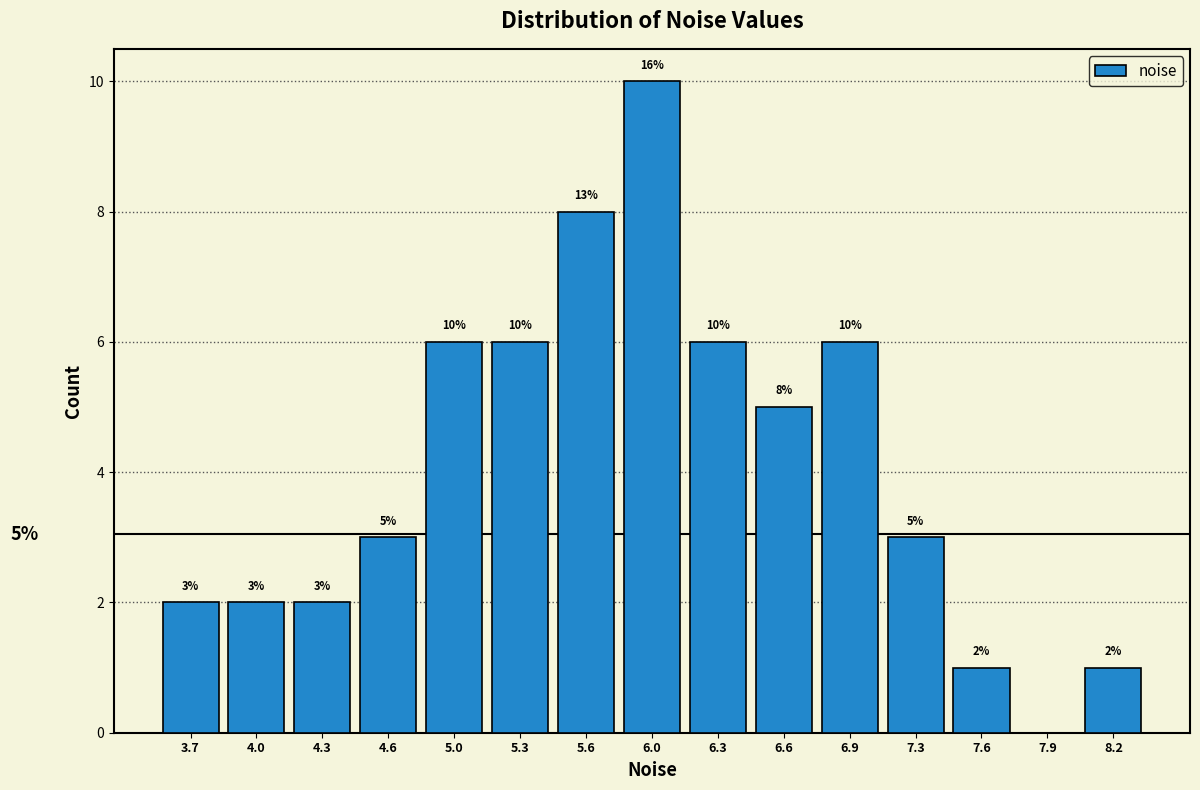

Over which range of the x-axis is the bar tallest?

5.80 to 6.10